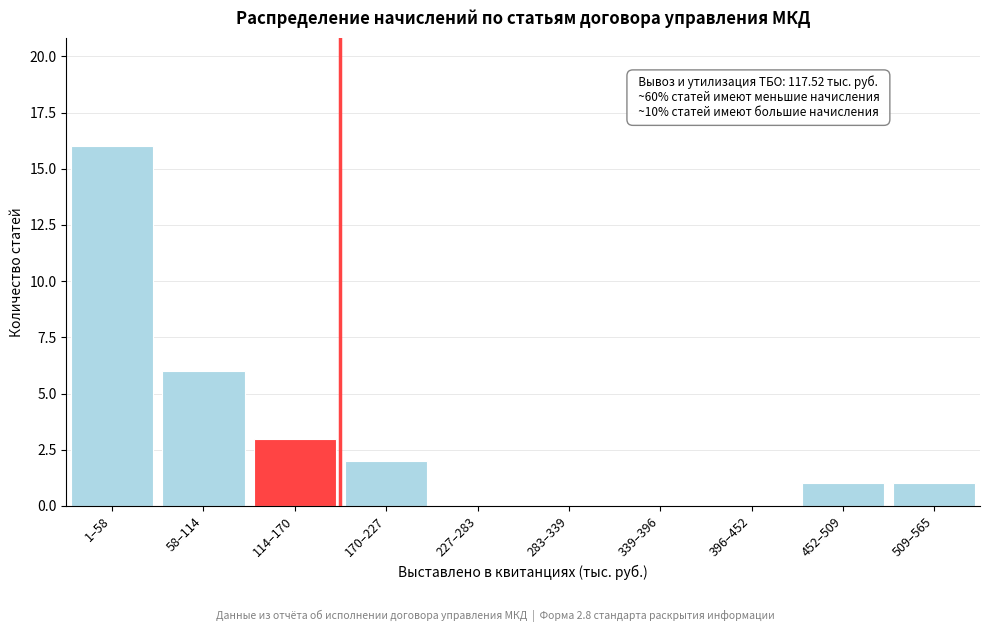

Reading right to left, extract all data points from this chart.

509–565=1	452–509=1	396–452=0	339–396=0	283–339=0	227–283=0	170–227=2	114–170=3	58–114=6	1–58=16